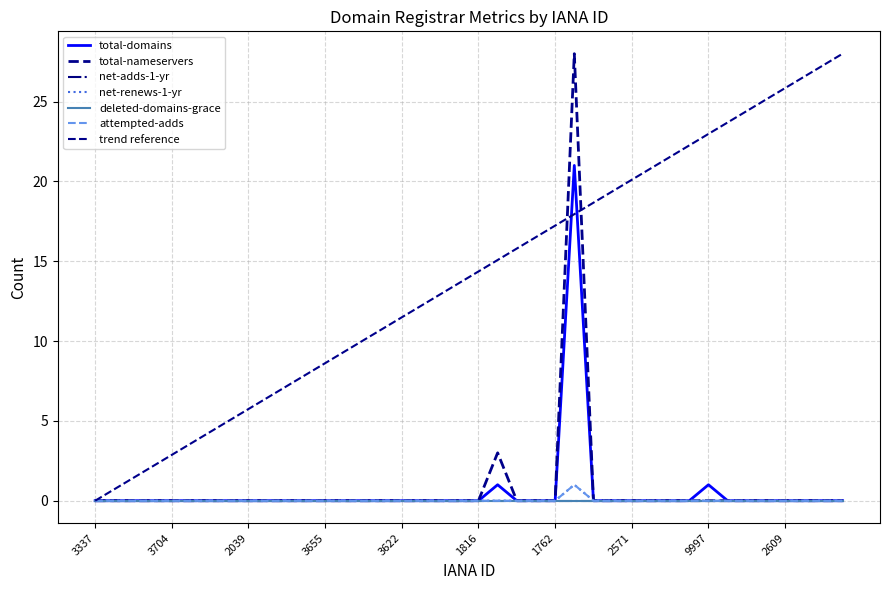

Is it true that attempted-adds equals 0 at 2150?

True